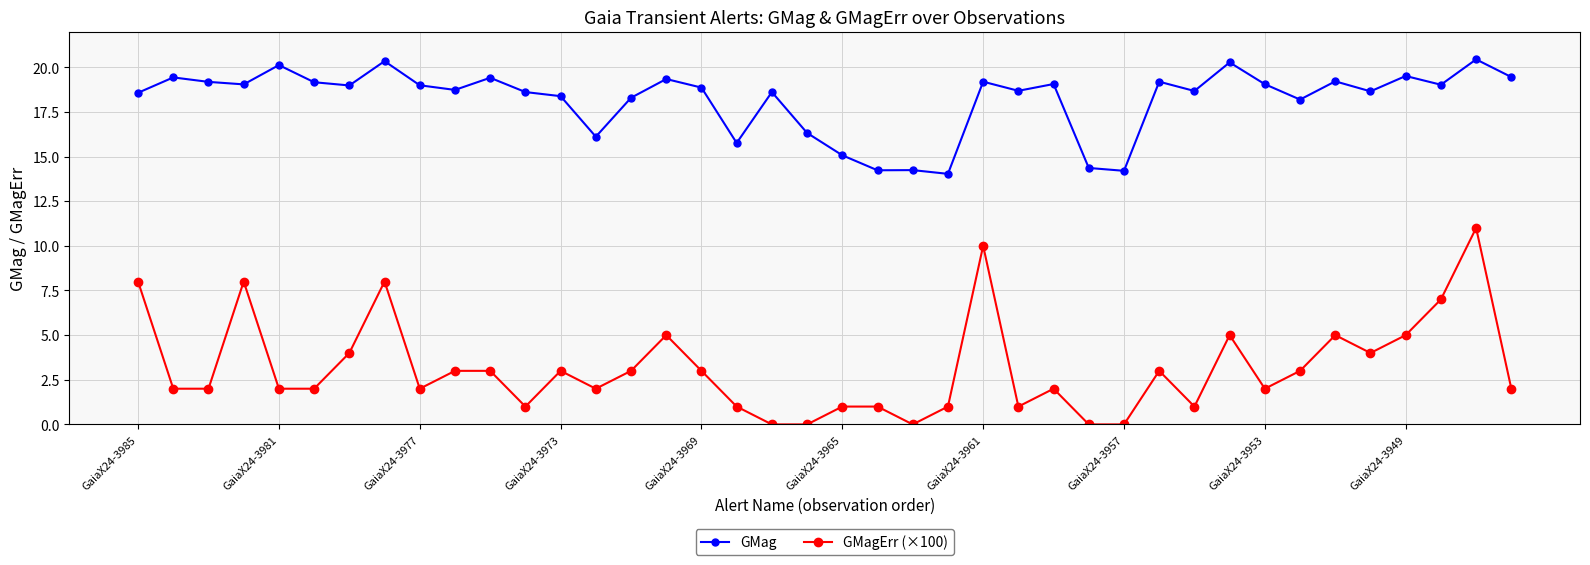

What is the difference between the maximum and minimum values in the GMag series?

6.4